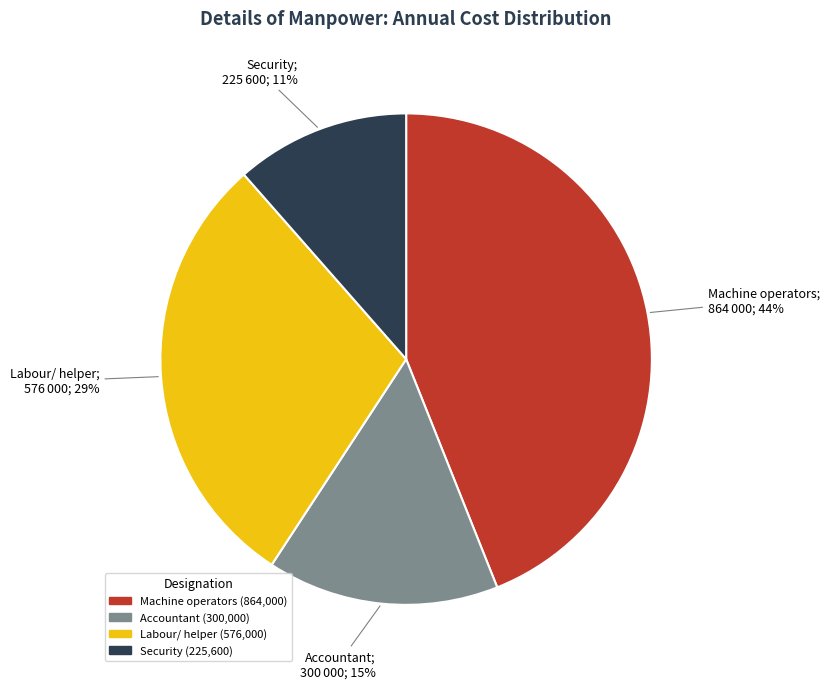

Which slice is the smallest?

Security